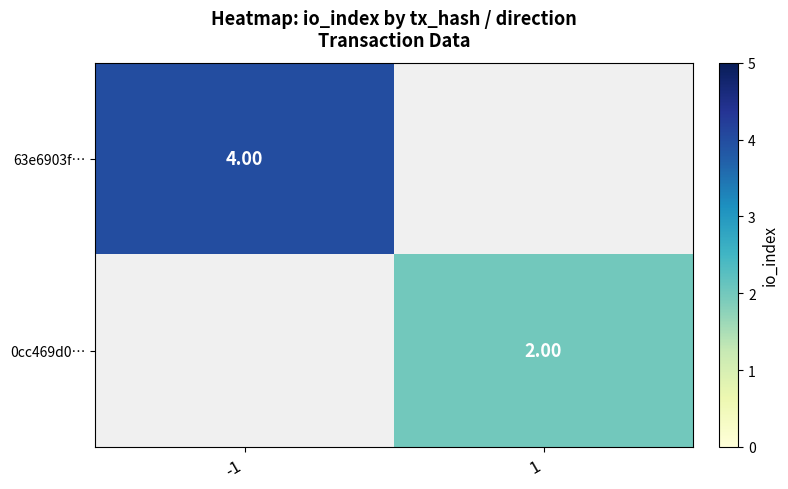

The 63e6903f… series shows 1.6 at -1. True or false?

False